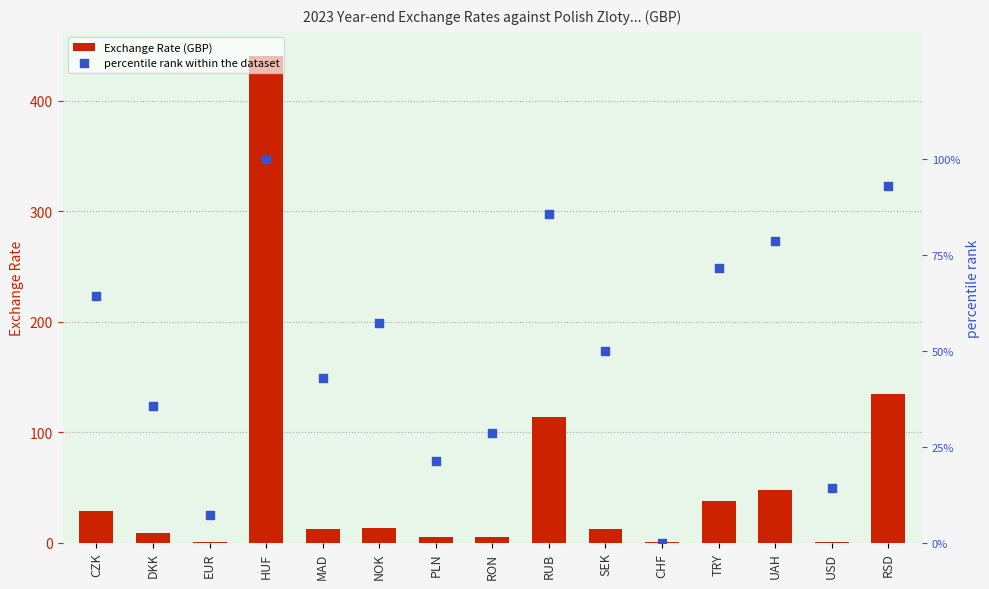

At how many categories does at least one series exceed 78?

4